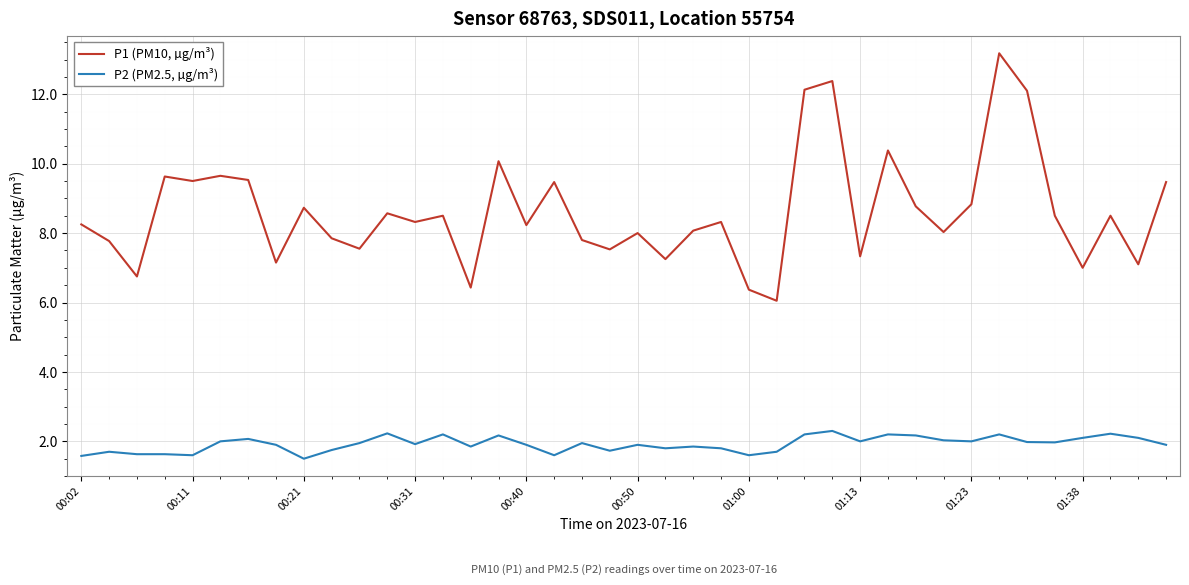

True or false: P2 (PM2.5, µg/m³) and P1 (PM10, µg/m³) intersect in this chart.

False